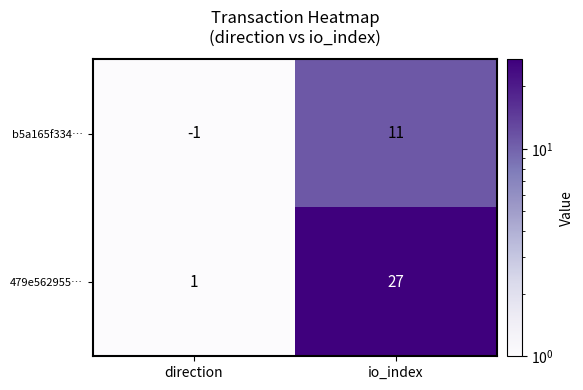

Which category has the highest value across all series?

io_index